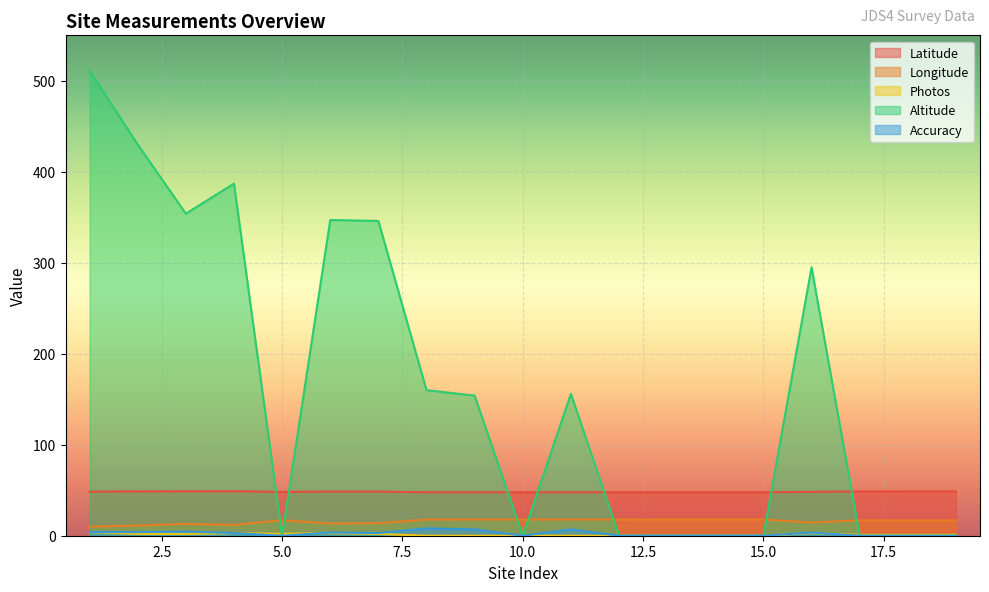

Does the chart display data point markers on the line(s)?

No